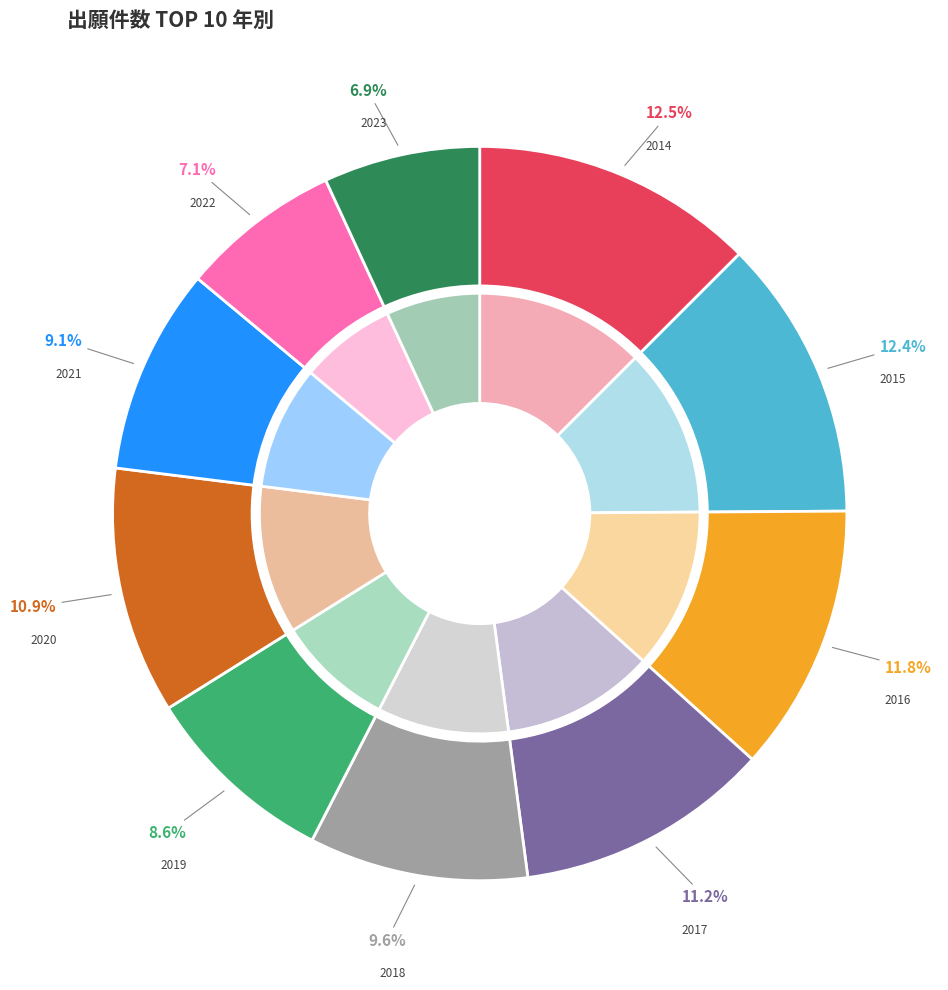

Is it true that 2021 is 20% of the pie?

False